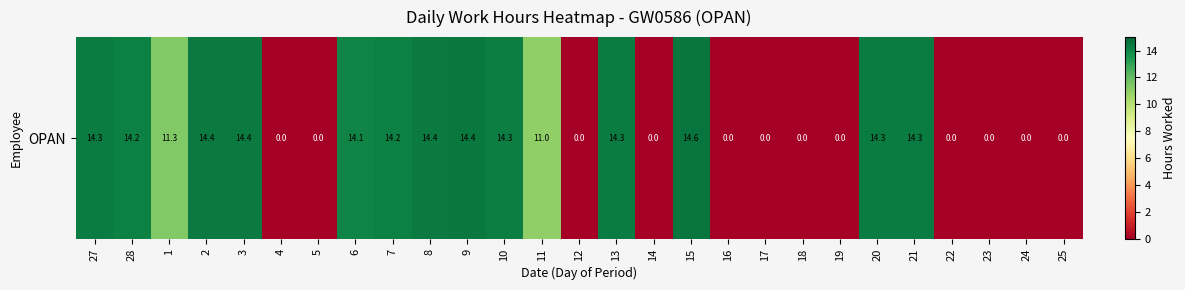

What is the maximum value shown in the chart?

14.6